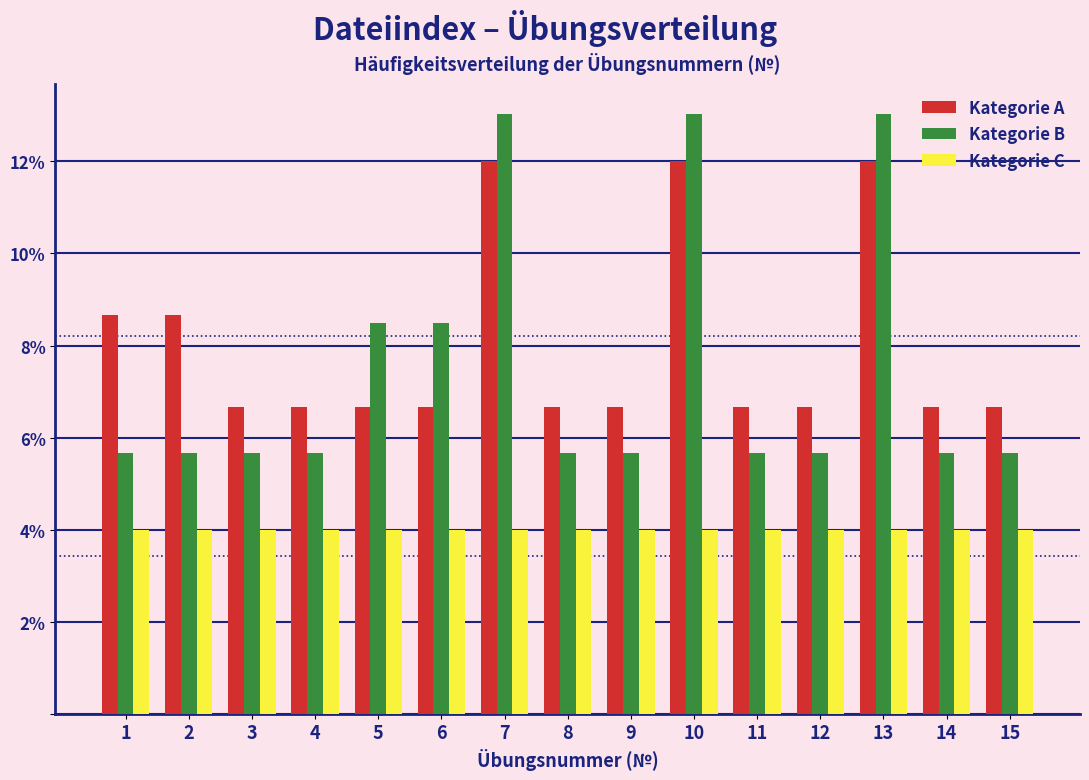

Rank the series by their maximum value, from highest to lowest.

Kategorie B, Kategorie A, Kategorie C